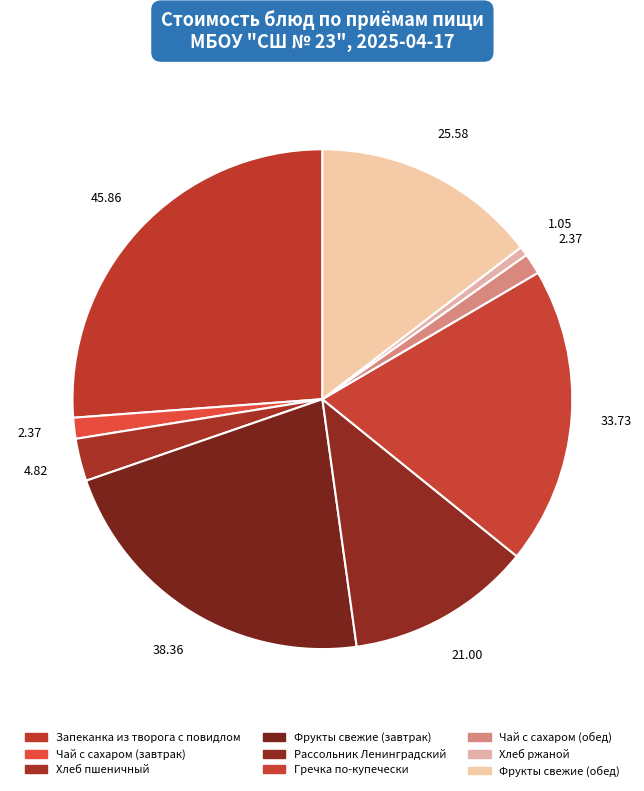

To the nearest percent, what portion does Хлеб пшеничный represent?

3%